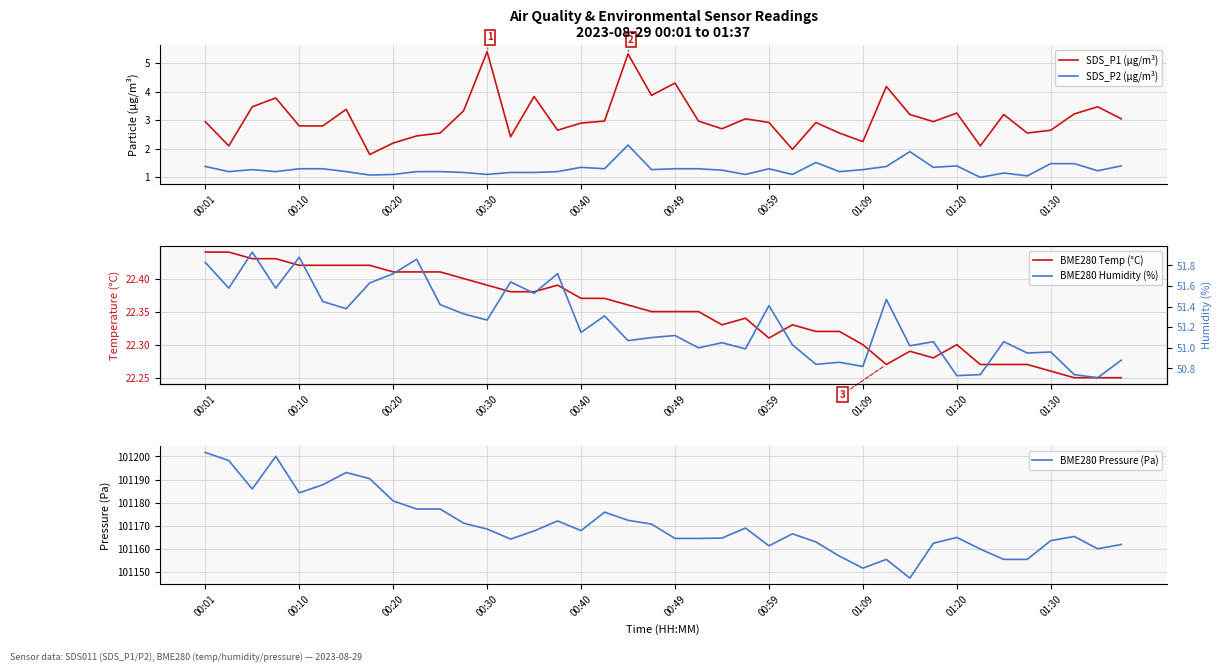

How many data points does each series have?

40